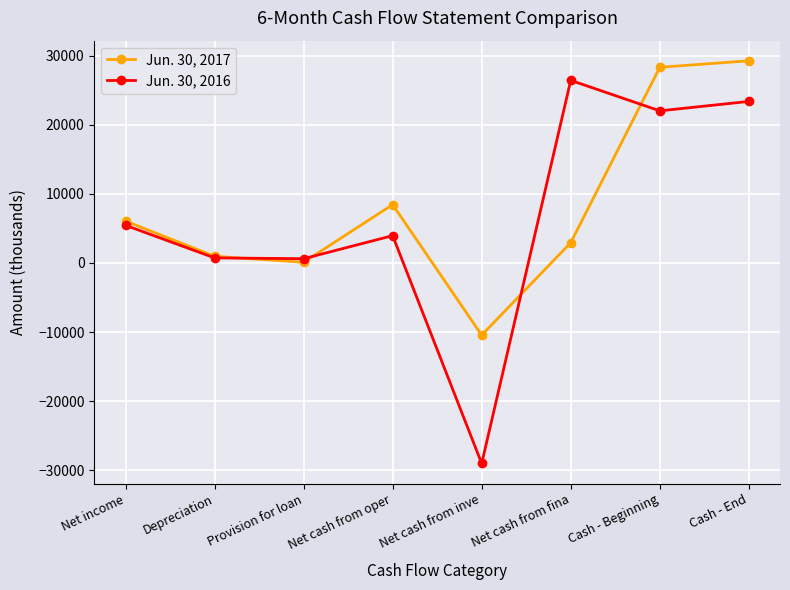

Between Cash - Beginning and Cash - End, which series saw the biggest shift?

Jun. 30, 2016